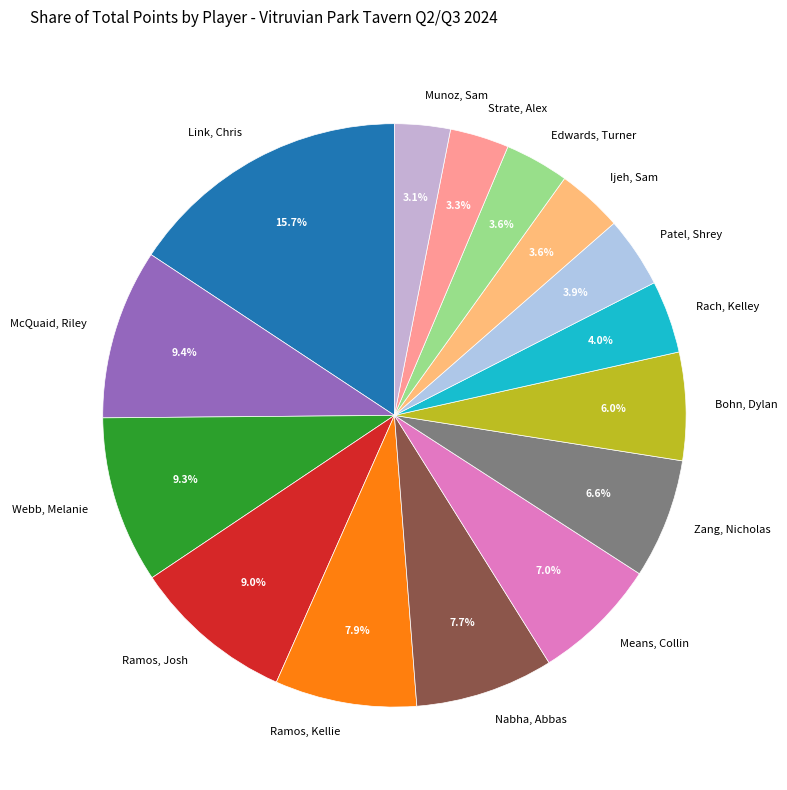

How many slices are in this pie chart?

15